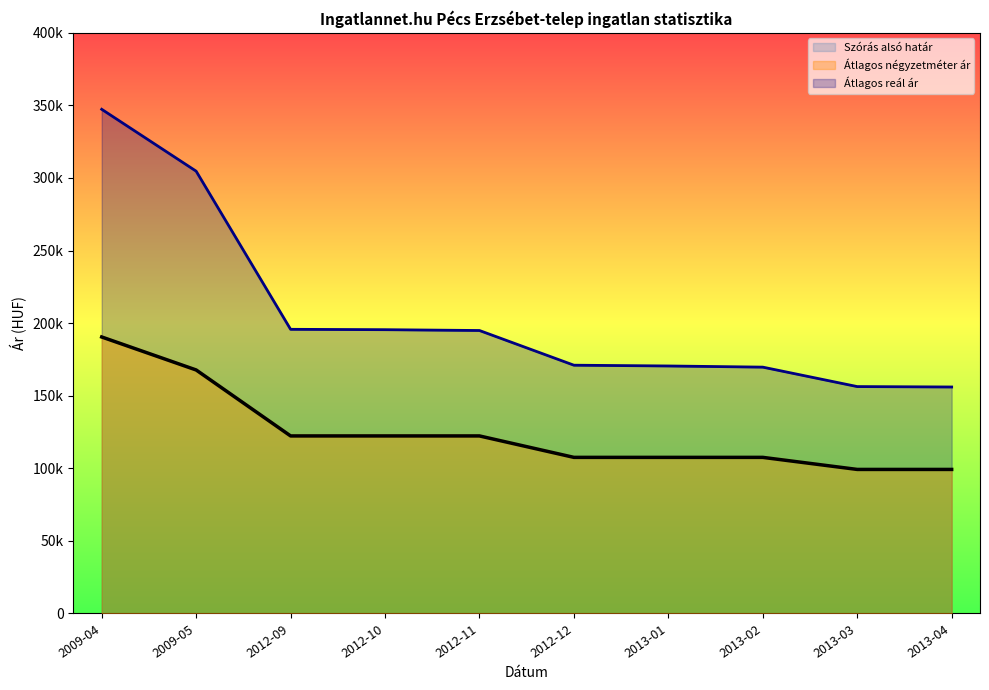

The value of Átlagos négyzetméter ár at 2013-02 is 155339. True or false?

False